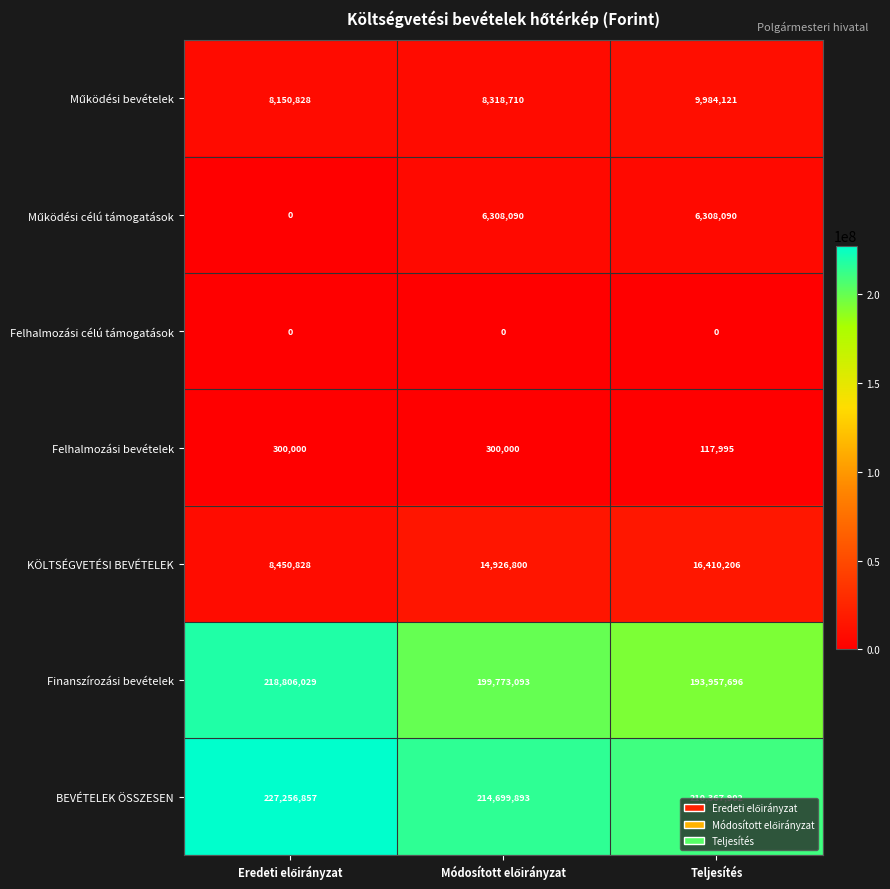

Which series has the largest total across all categories?

BEVÉTELEK ÖSSZESEN